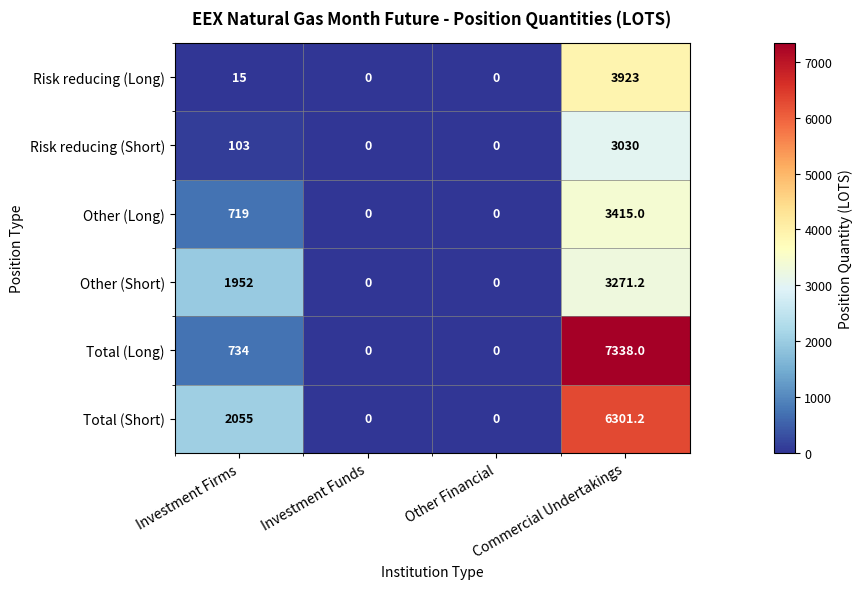

At which category does the chart reach its peak across all series?

Commercial Undertakings